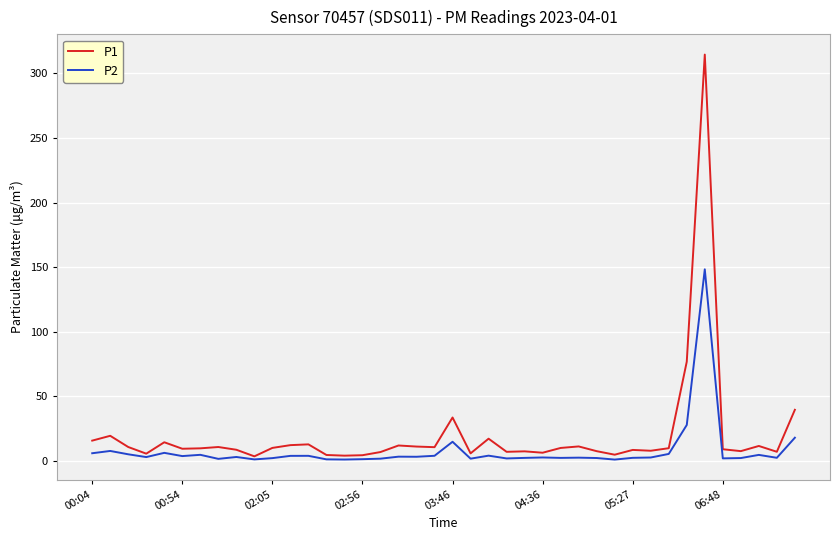

Rank the series by their maximum value, from highest to lowest.

P1, P2